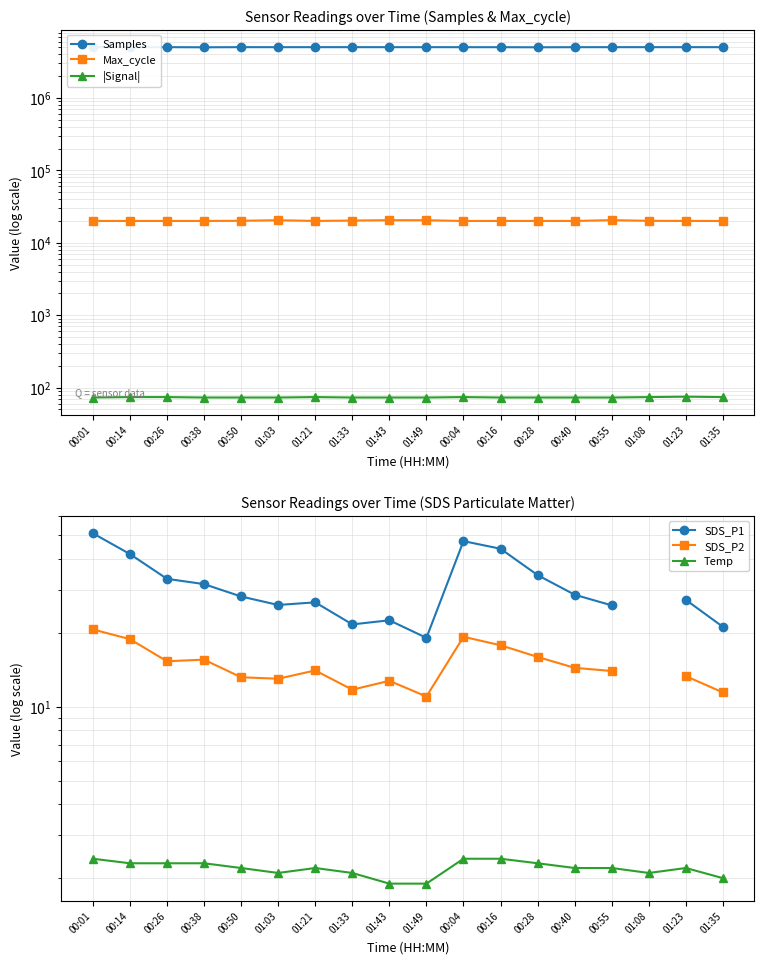

What is the highest value of the Samples series?

5031897.0